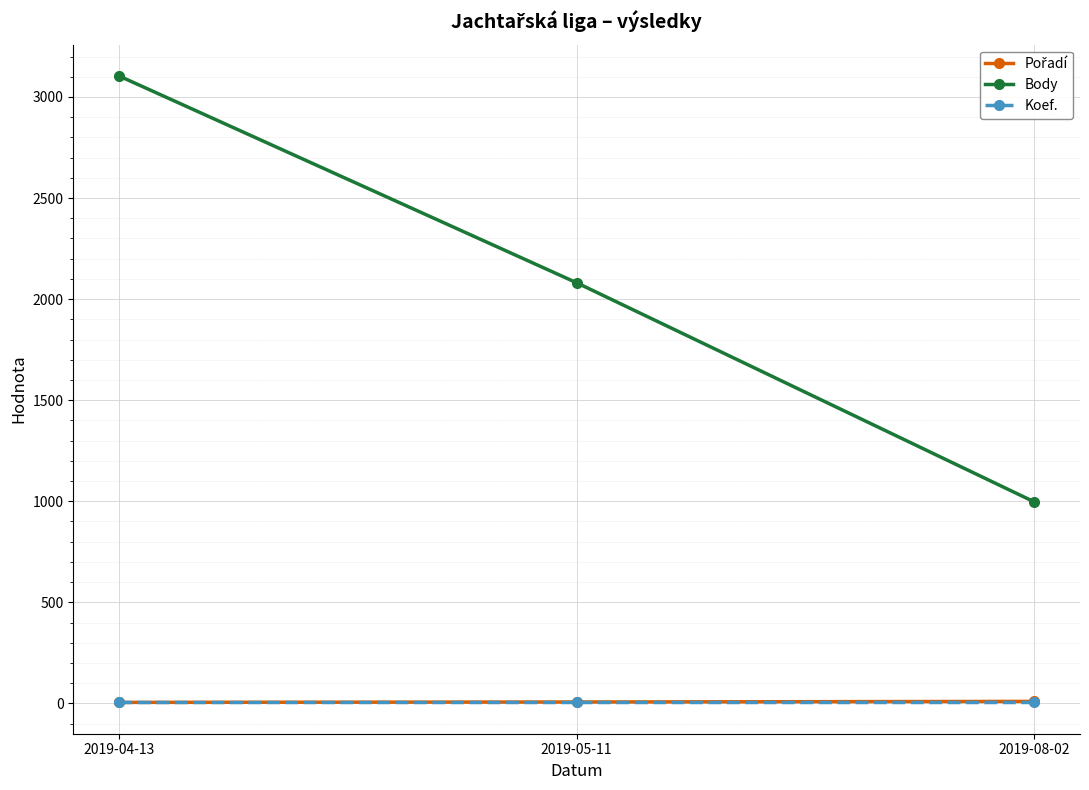

What is the label of the 3rd point from the right?

2019-04-13